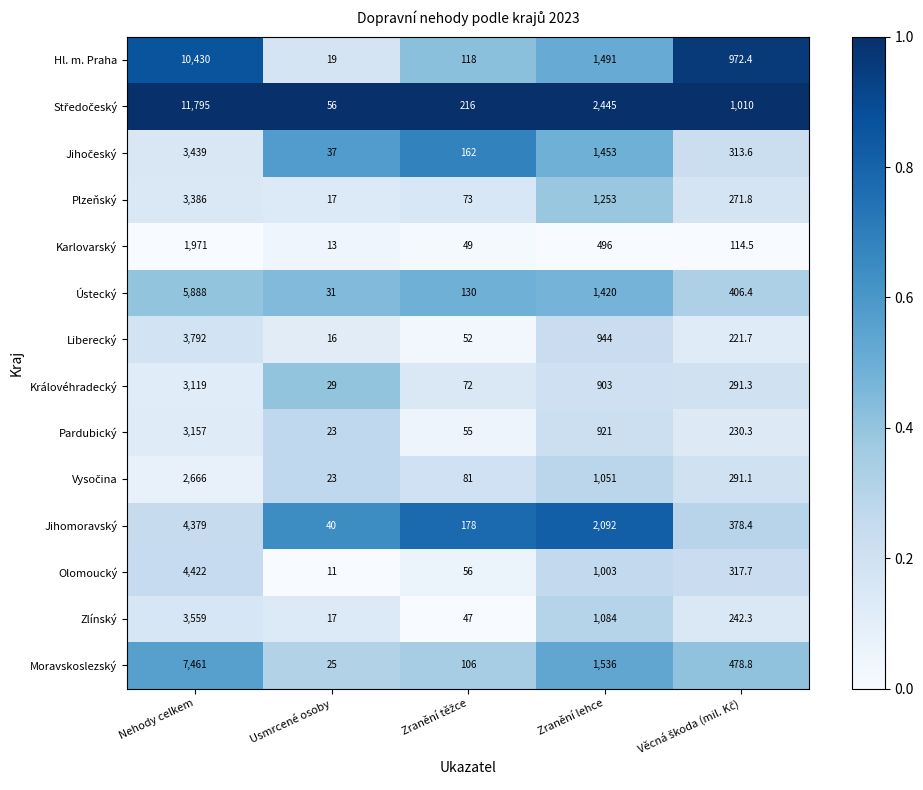

What is the smallest value displayed?

11.0